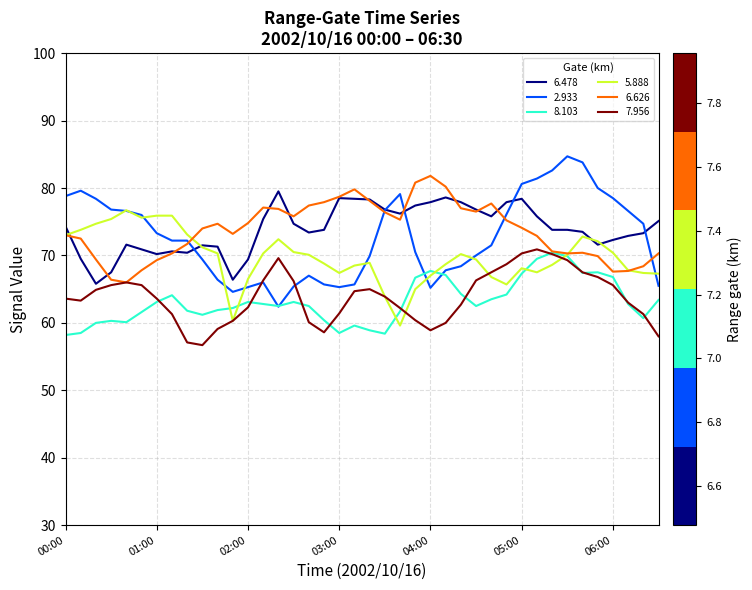

True or false: 6.478 and 8.103 intersect in this chart.

False